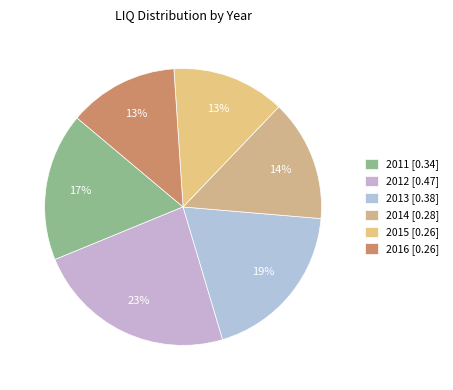

What percentage is the 2011 slice, to the nearest percent?

17%